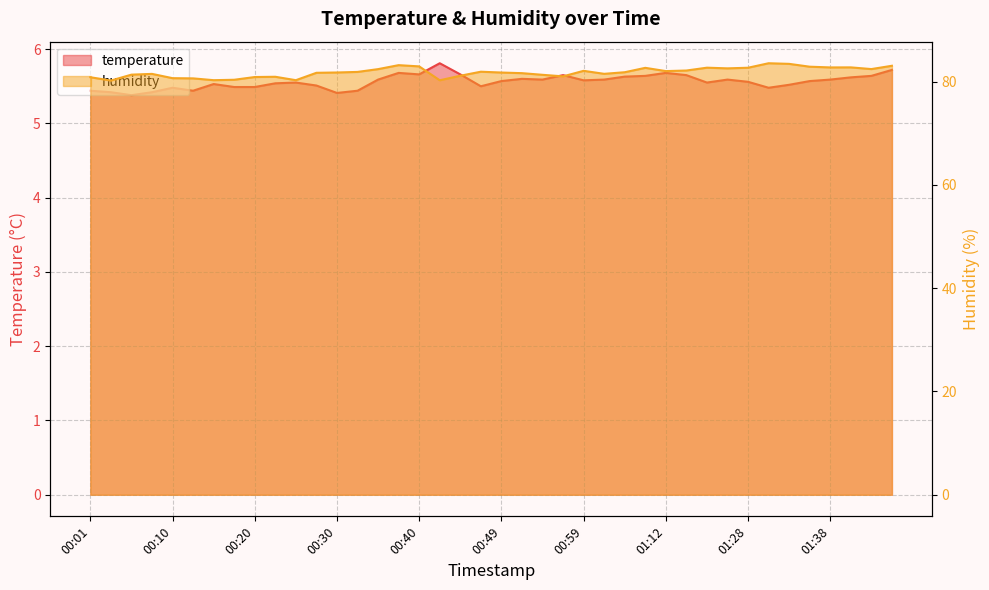

Reading left to right, list all the values displayed in this chart.

temperature line: 5.4	5.4	5.4	5.4	5.5	5.4	5.5	5.5	5.5	5.5	5.5	5.5	5.4	5.4	5.6	5.7	5.7	5.8	5.7	5.5	5.6	5.6	5.6	5.7	5.6	5.6	5.6	5.6	5.7	5.7	5.5	5.6	5.6	5.5	5.5	5.6	5.6	5.6	5.6	5.7
humidity line: 80.9	80.2	81.4	81.5	80.7	80.6	80.3	80.4	80.9	81.0	80.3	81.7	81.8	81.9	82.4	83.2	83.0	80.3	81.2	81.9	81.8	81.7	81.3	81.0	82.1	81.5	81.8	82.7	82.0	82.2	82.7	82.6	82.7	83.6	83.5	82.9	82.8	82.8	82.4	83.1